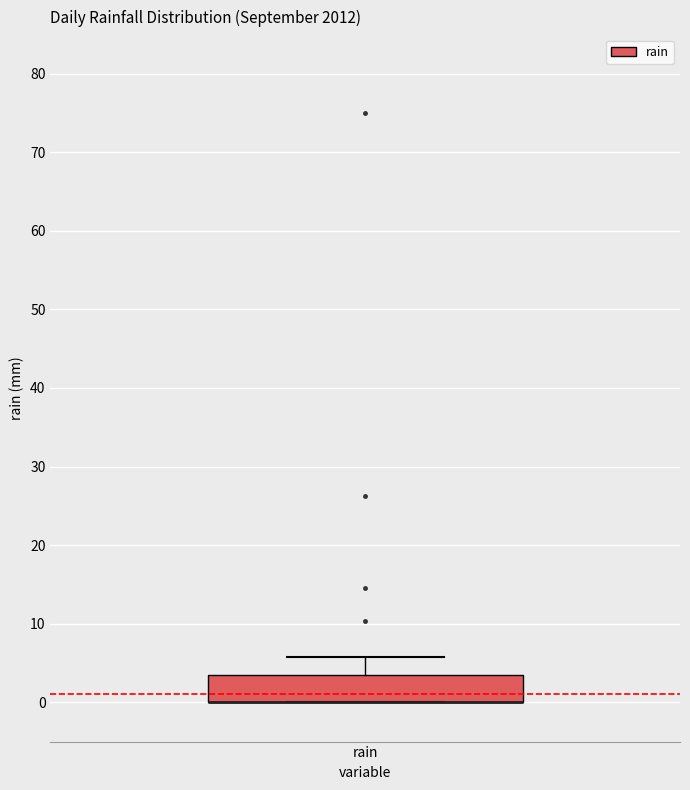

Transcribe this box plot: give where the median line is, the range the box spans, and where the two whiskers end, as read against the y-axis. The values are not printed on the chart, so give them approximately, as read against the axis.

median 0 (drawn on the box's lower edge), box 0 to 4, whiskers 0 to 6